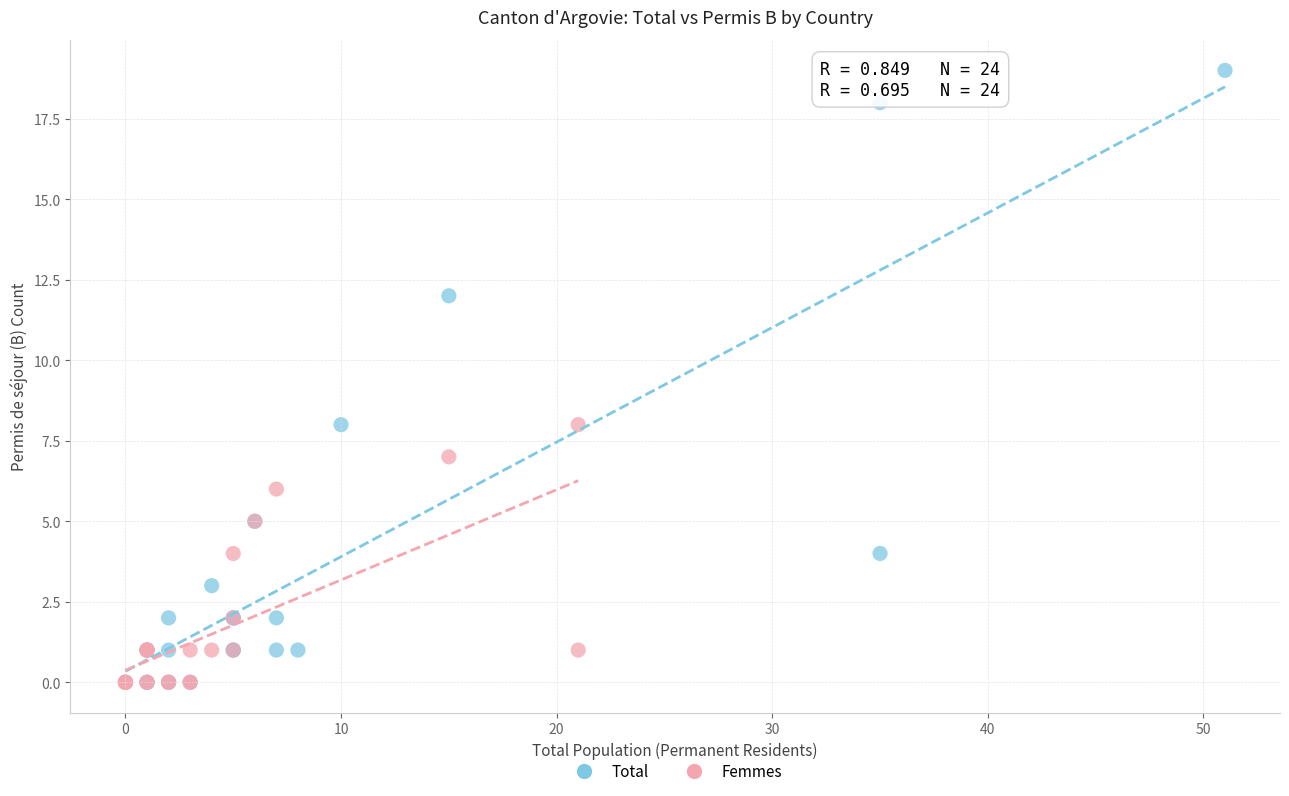

Which series contains the highest Y value?

Total